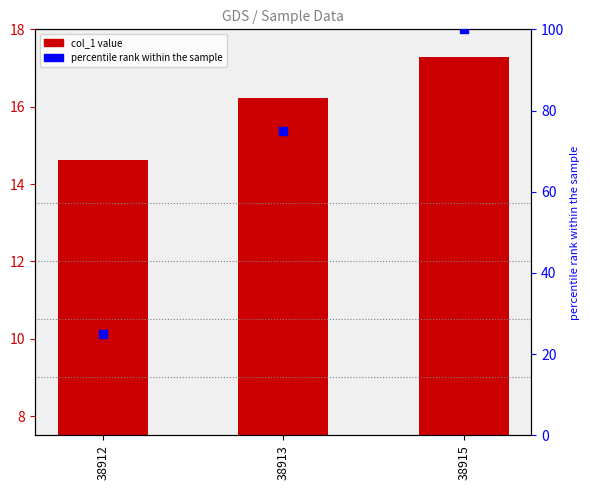

What is the total value across all series at 38915?

117.3